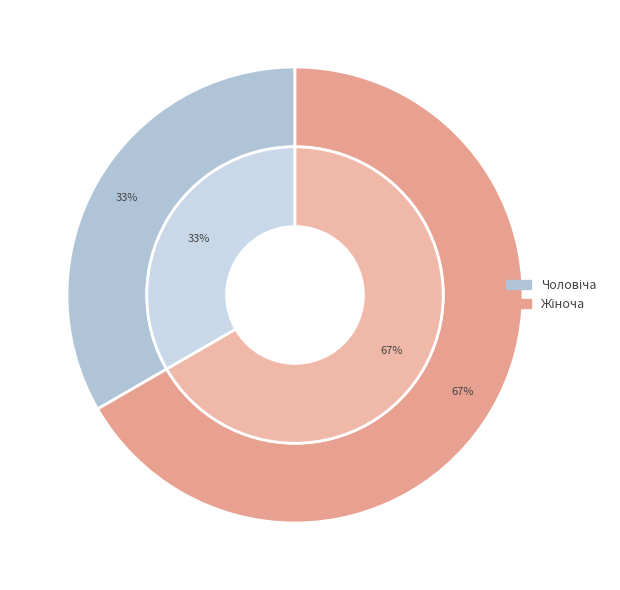

The Чоловіча slice represents 39% of the pie. True or false?

False